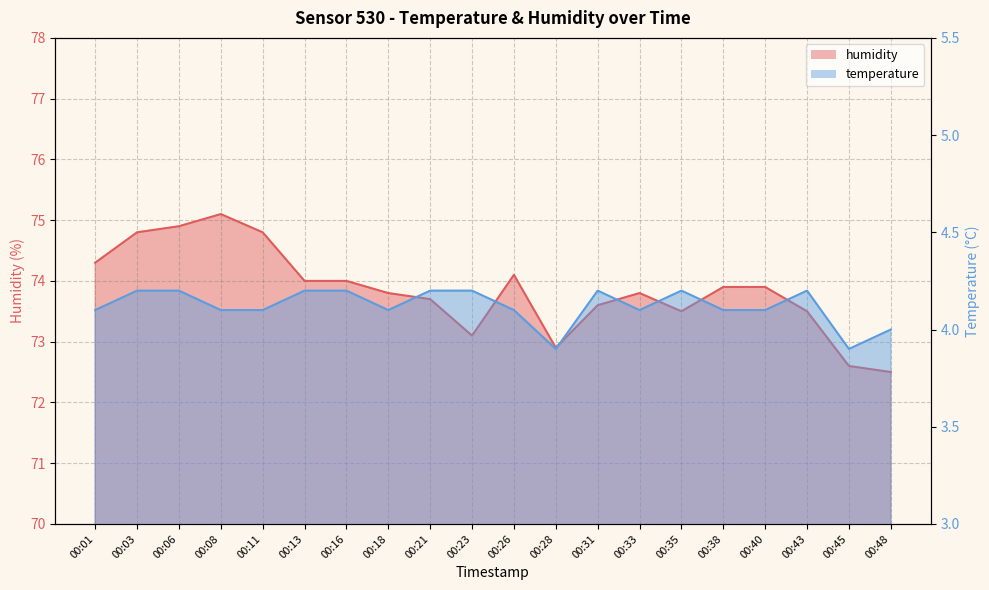

What is the highest value of the humidity series?

75.1